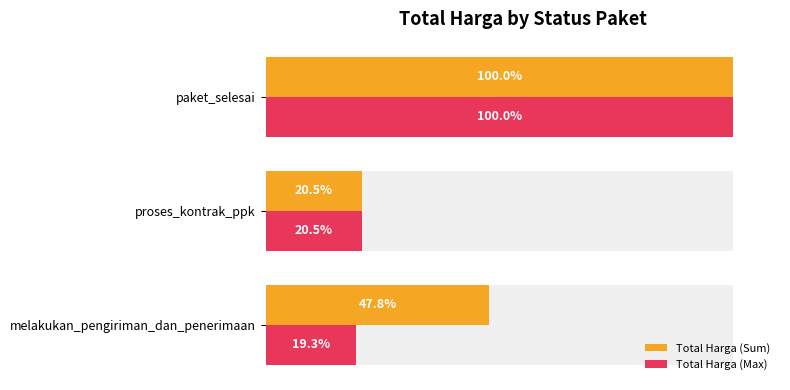

At how many categories does at least one series exceed 27?

2